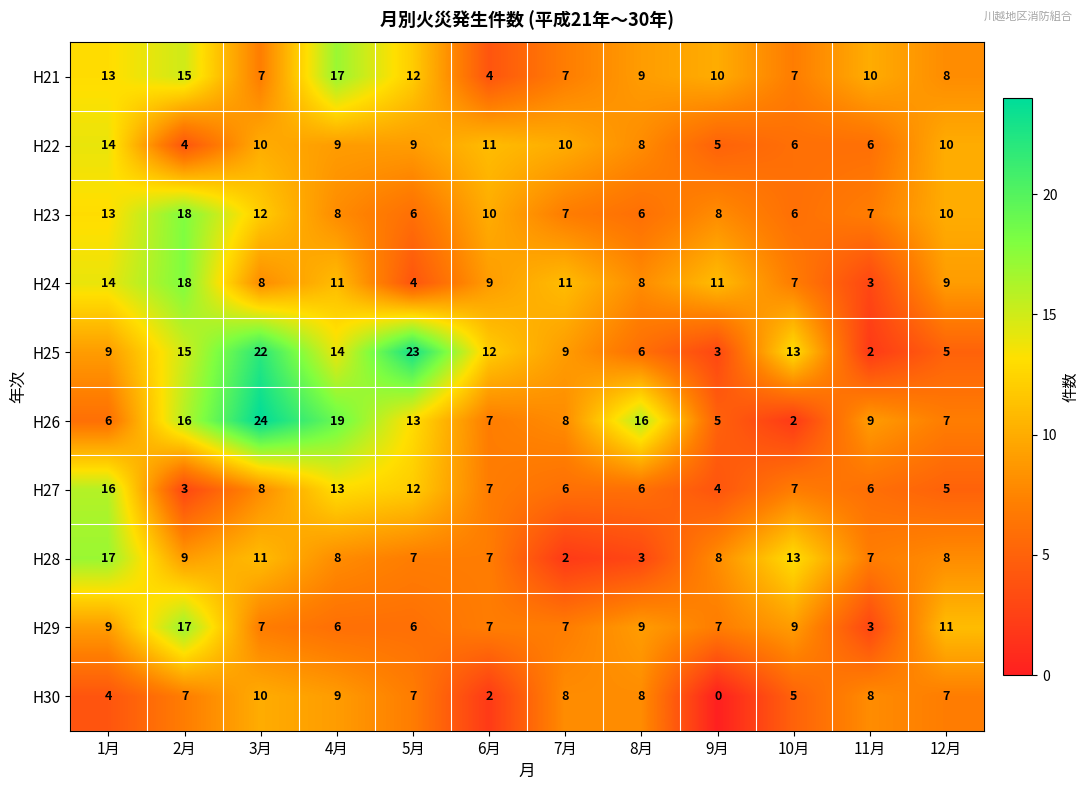

Which series changed the most between 7月 and 10月?

H28